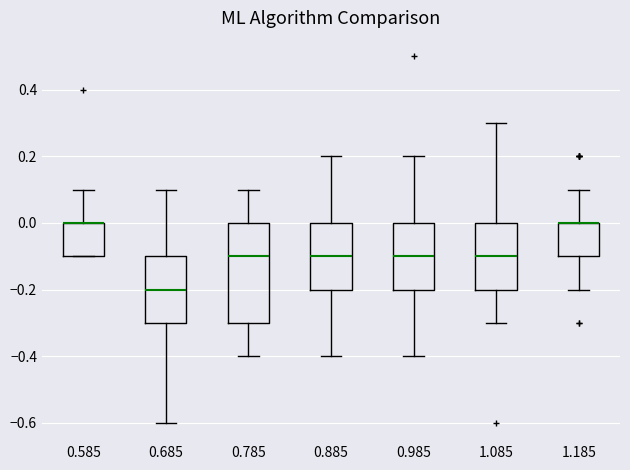

Where is the upper edge of the box at x = 0.885 on the y-axis? The values are not printed on the chart, so give them approximately, as read against the axis.

0.0